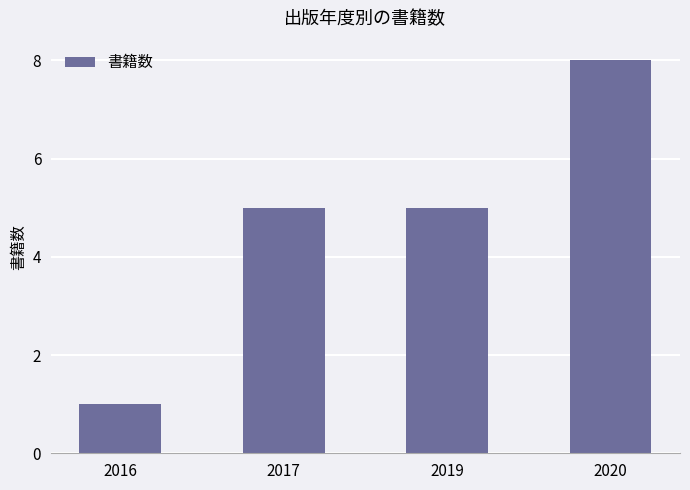

What is the approximate value at 2017?

5